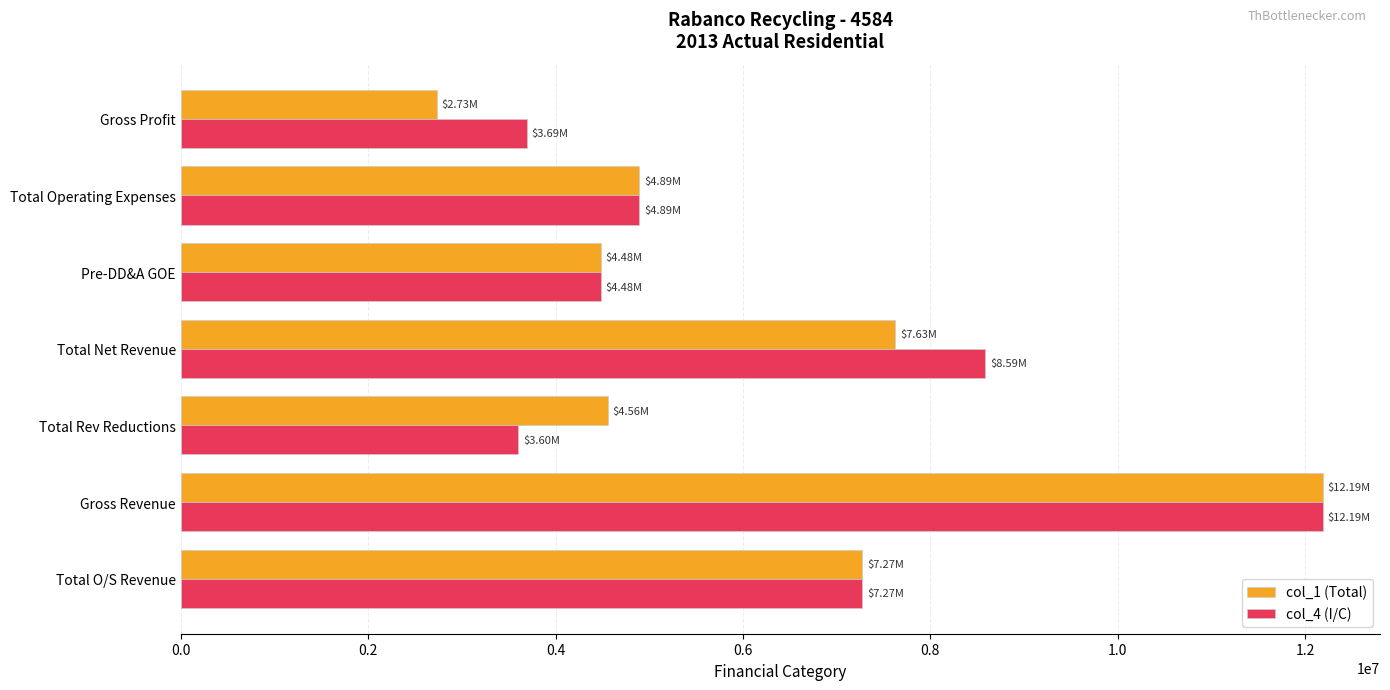

What is the total value across all series at Pre-DD&A GOE?

8964722.5